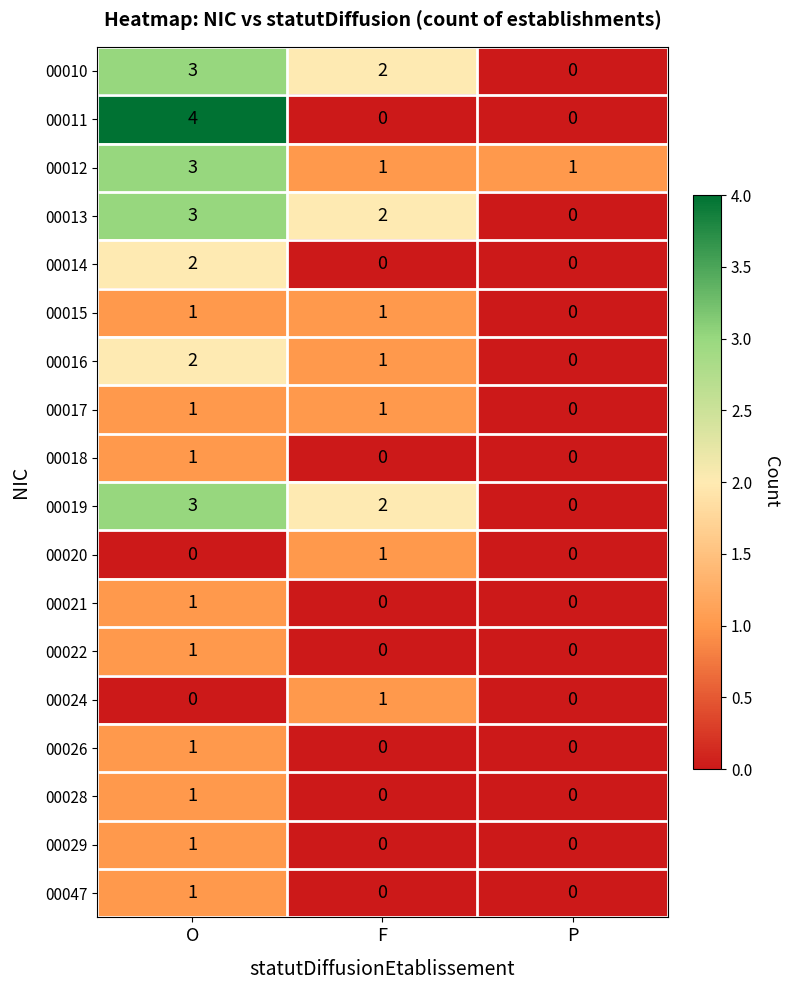

What is the sum of the 00010 values at O and P?

3